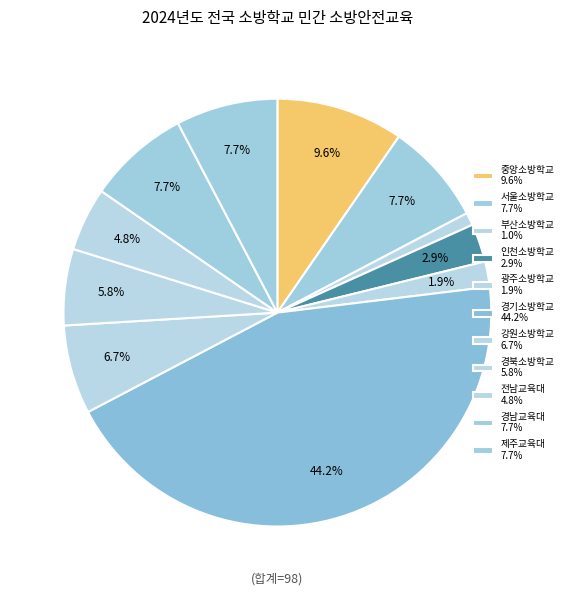

How many slices are in this pie chart?

11